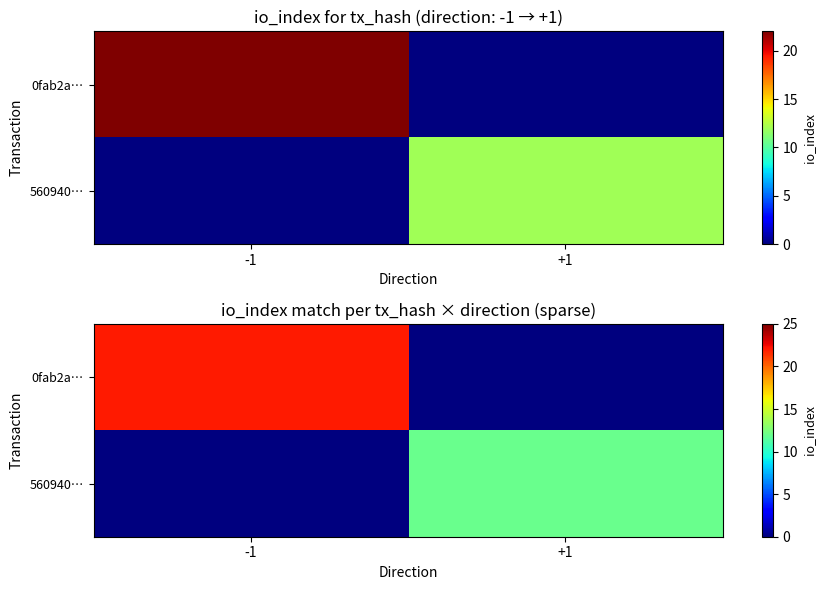

Which series has the largest range (max minus min)?

0fab2a…